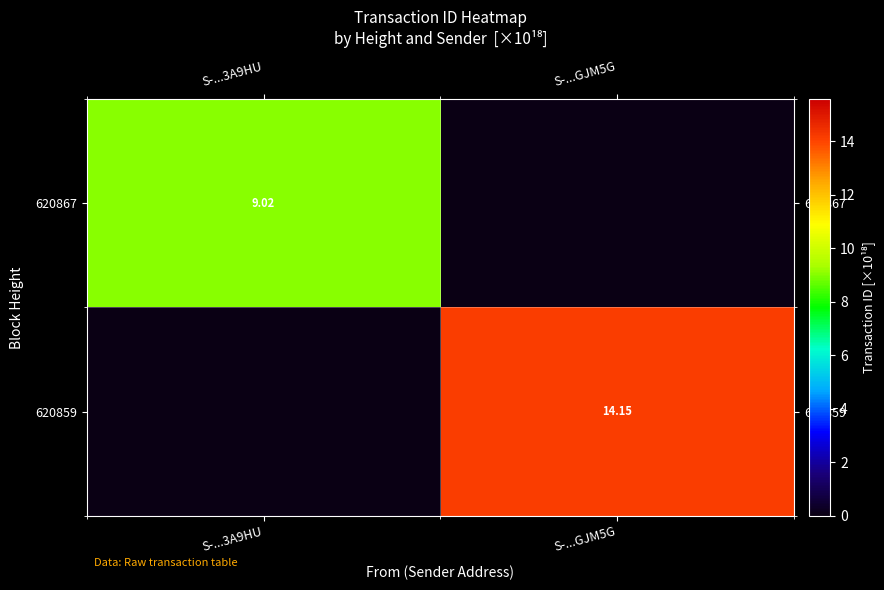

What is the average value of the 620859 series?

7.1